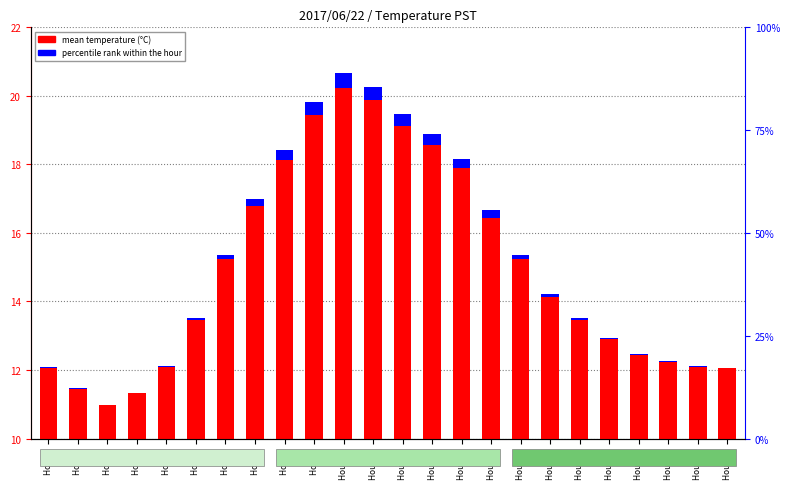

What is the sum of the percentile rank within the hour values at Hour 6 and Hour 2?

0.1